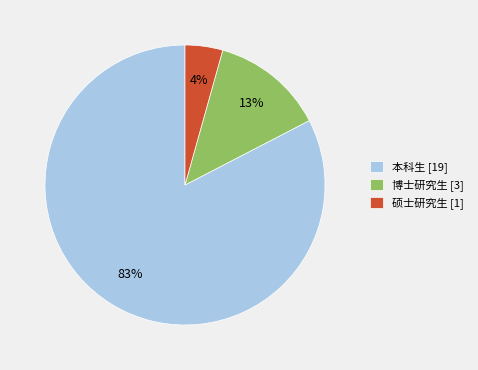

Is the sum of 博士研究生 [3] and 硕士研究生 [1] greater than half?

No